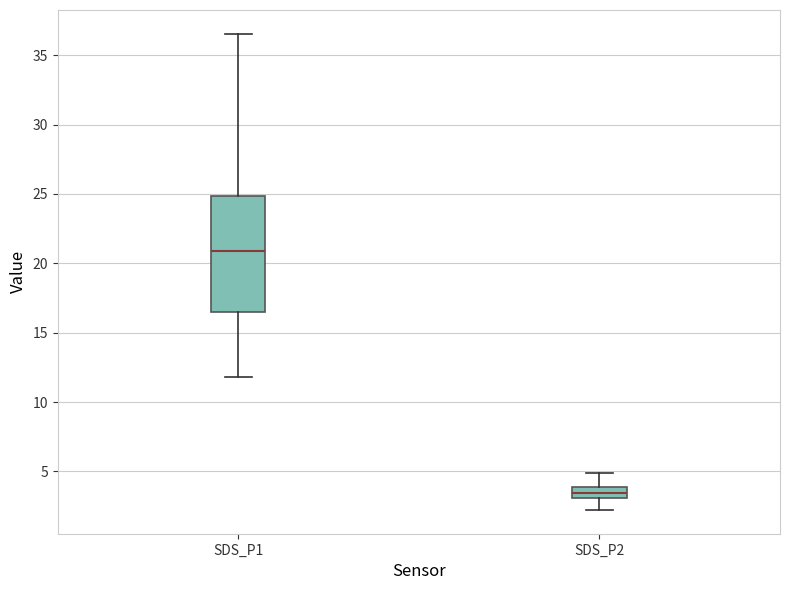

Where does the median line of the box for SDS_P1 sit on the y-axis? The values are not printed on the chart, so give them approximately, as read against the axis.

21.0